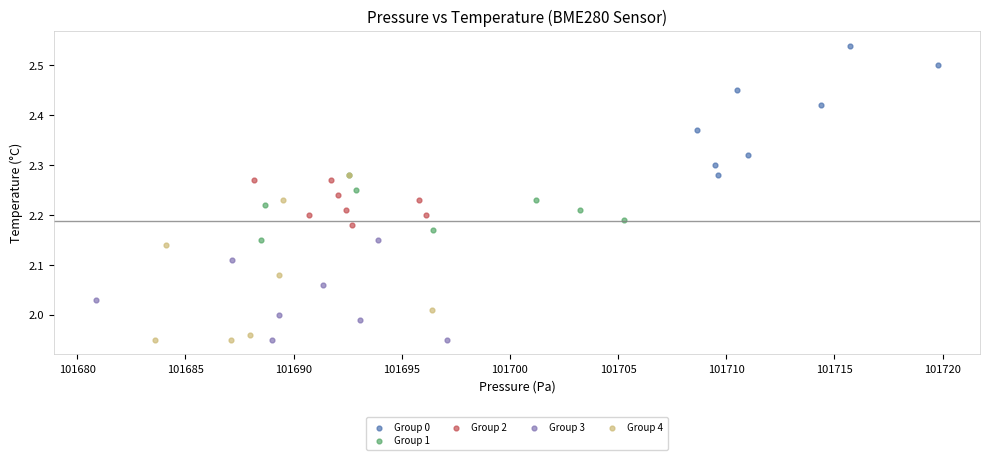

Which series has the widest spread of Y values?

Group 4